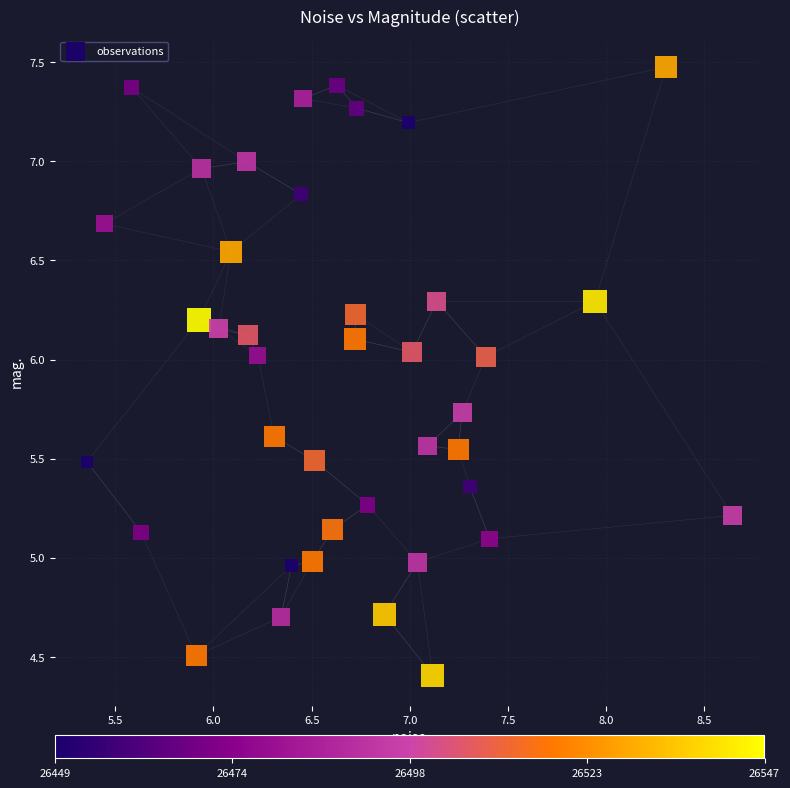

What is the range of X values (max minus min)?

3.3